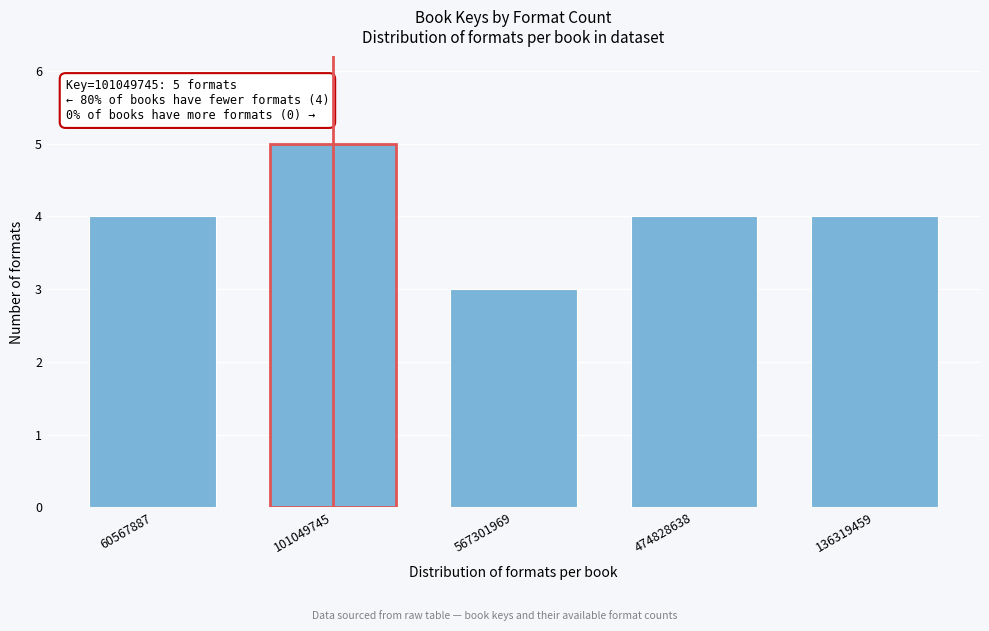

Reading right to left, what are all the values shown in this chart?

136319459=4	474828638=4	567301969=3	101049745=5	60567887=4